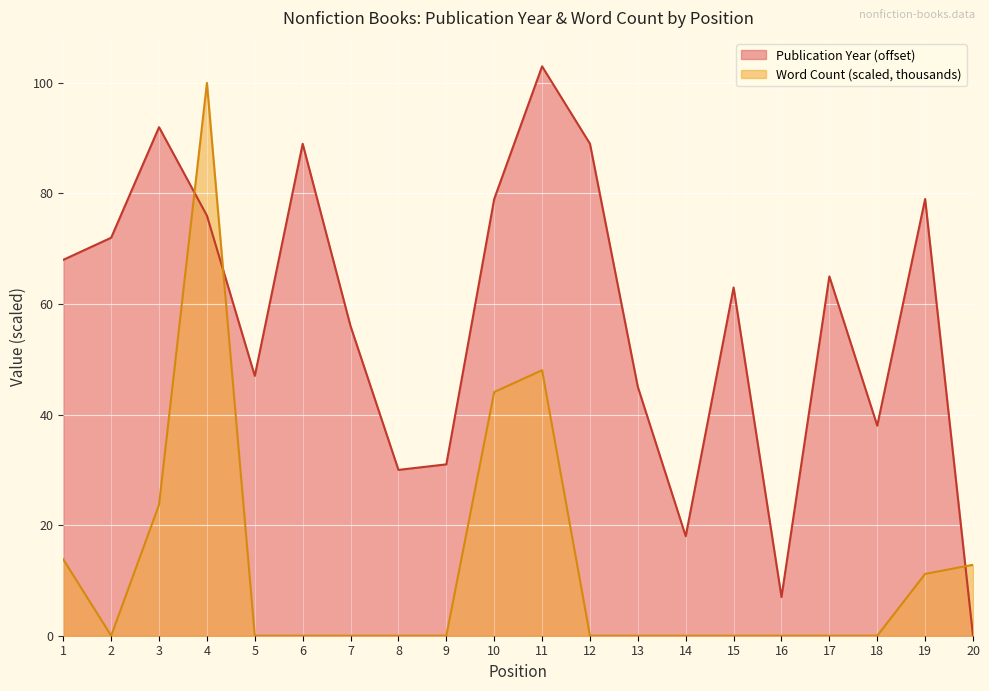

At which label is Word Count (thousands) closest to 50?

11